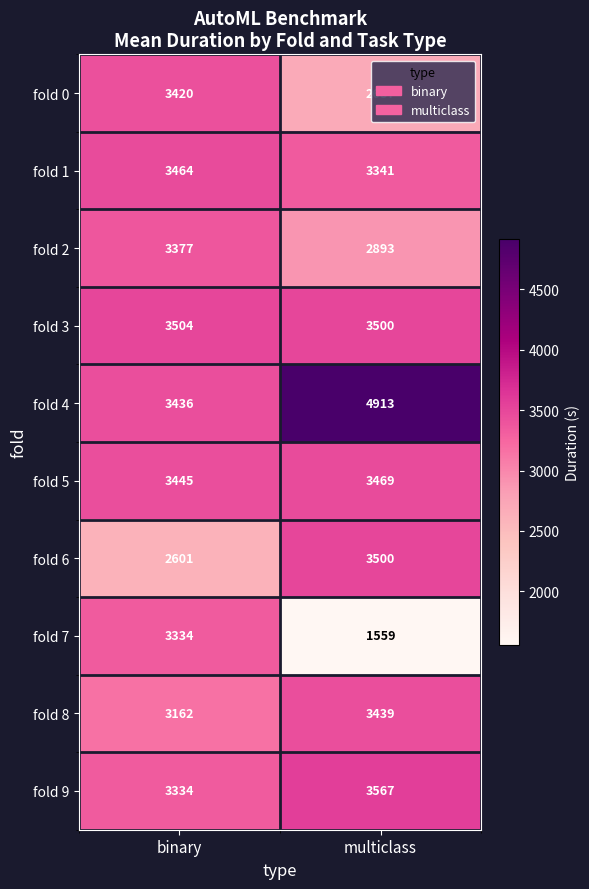

Which series changed the most between binary and multiclass?

fold 7